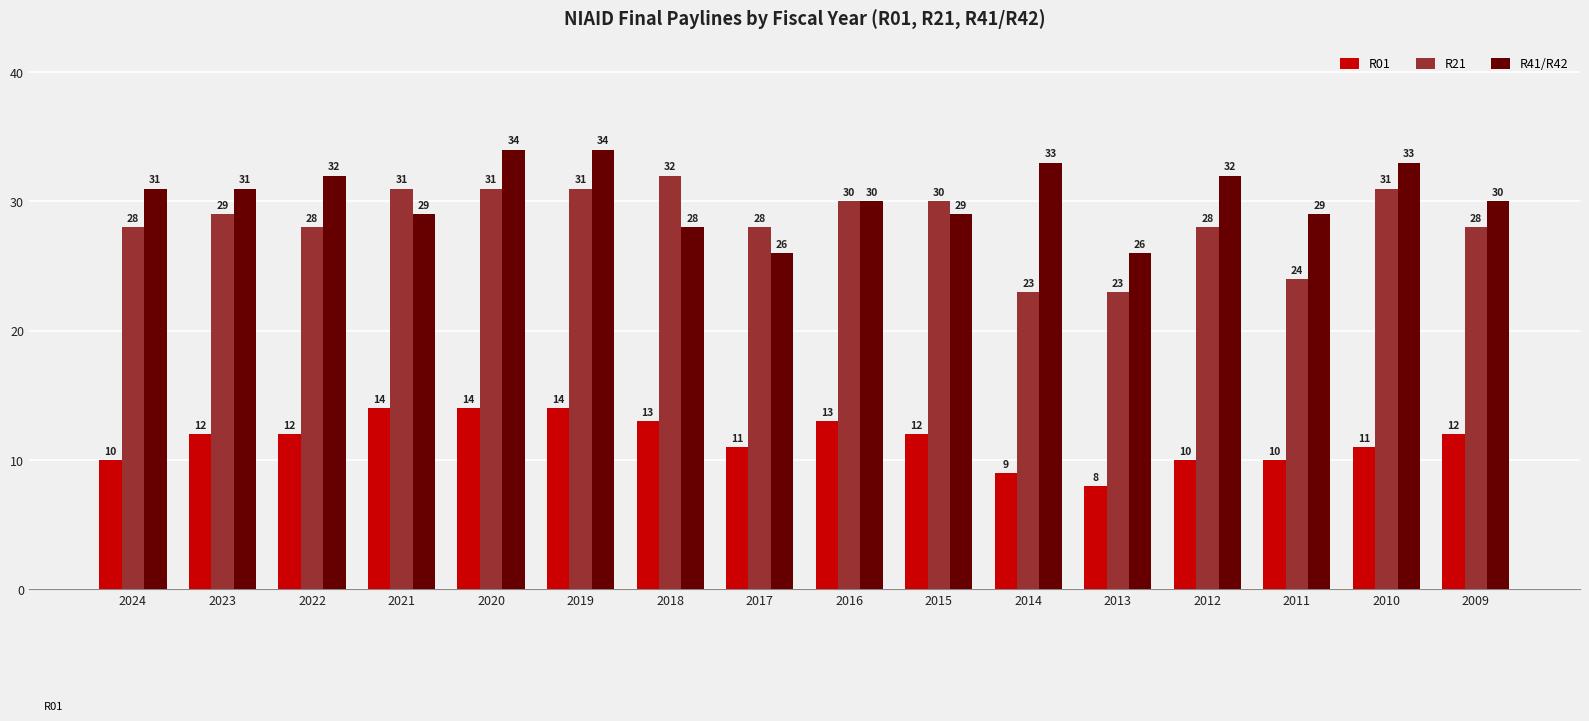

How many series are shown in this chart?

3